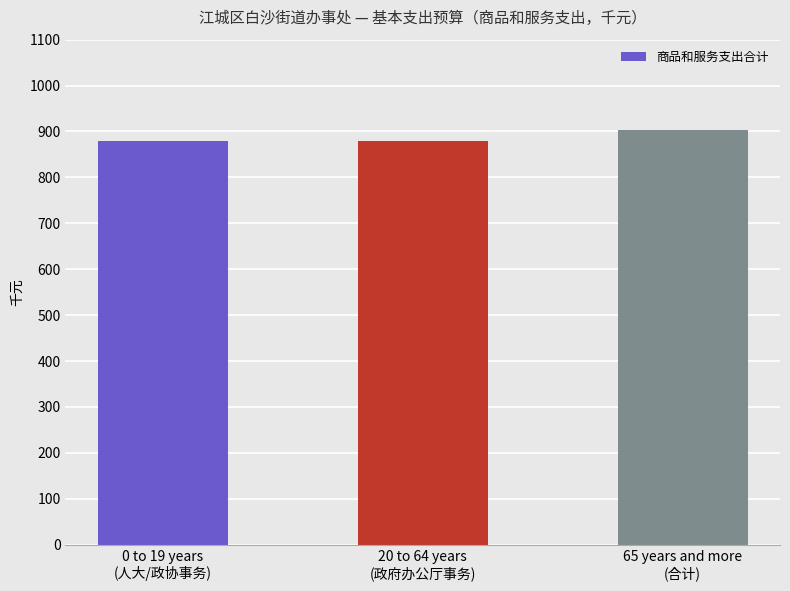

Reading right to left, transcribe all the data shown in this chart.

904	880	880